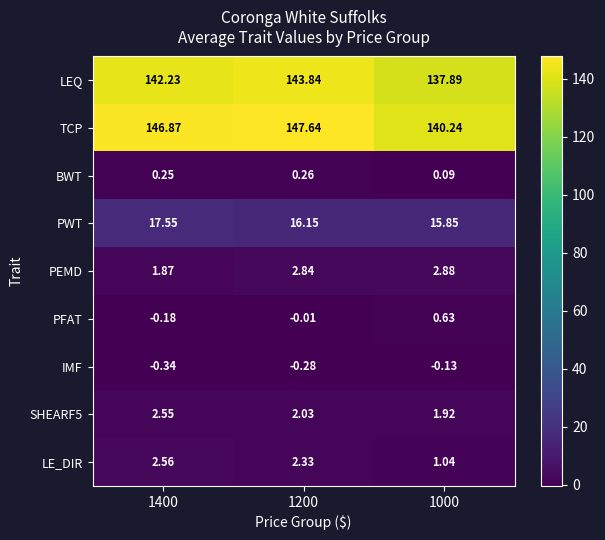

Is the value of TCP at 1400 greater than the value of PWT at 1200?

Yes